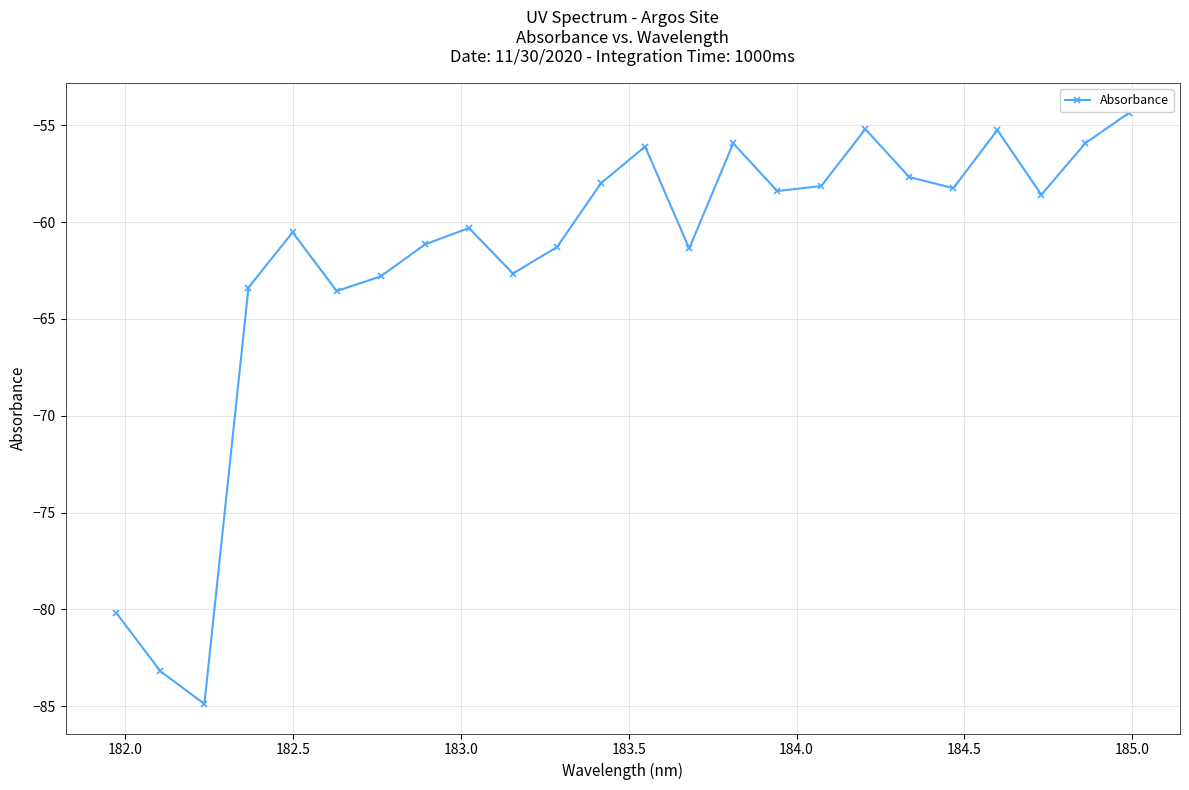

What is the value of the 2nd point from the left?

-83.2